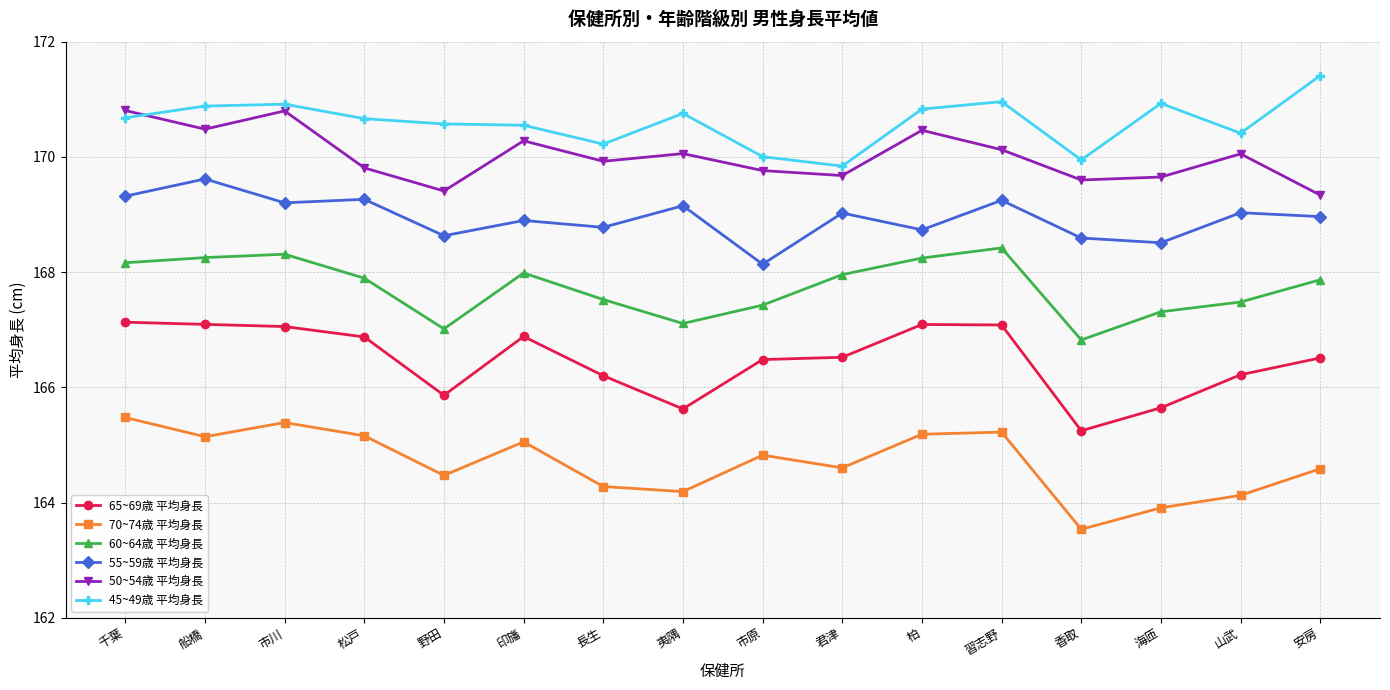

Is this an area chart (filled region under the line)?

No